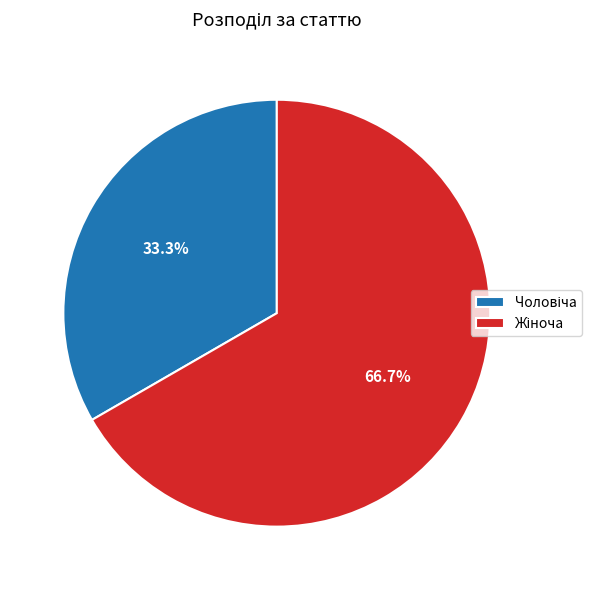

How many slices are in this pie chart?

2